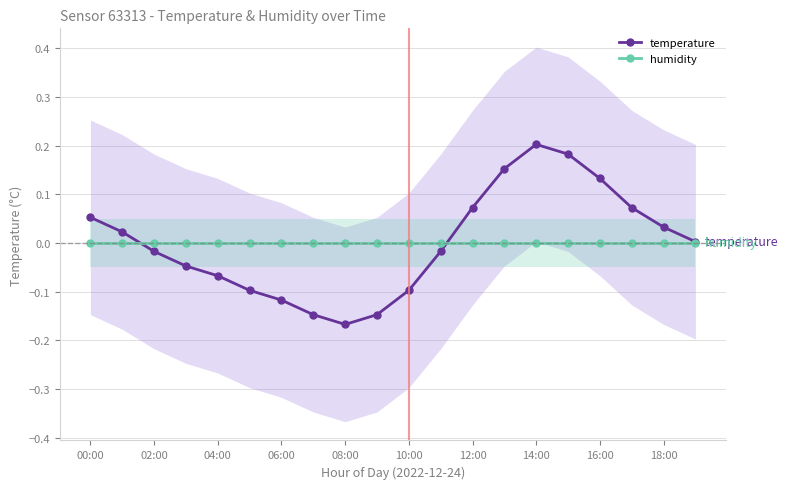

True or false: temperature and humidity intersect in this chart.

True